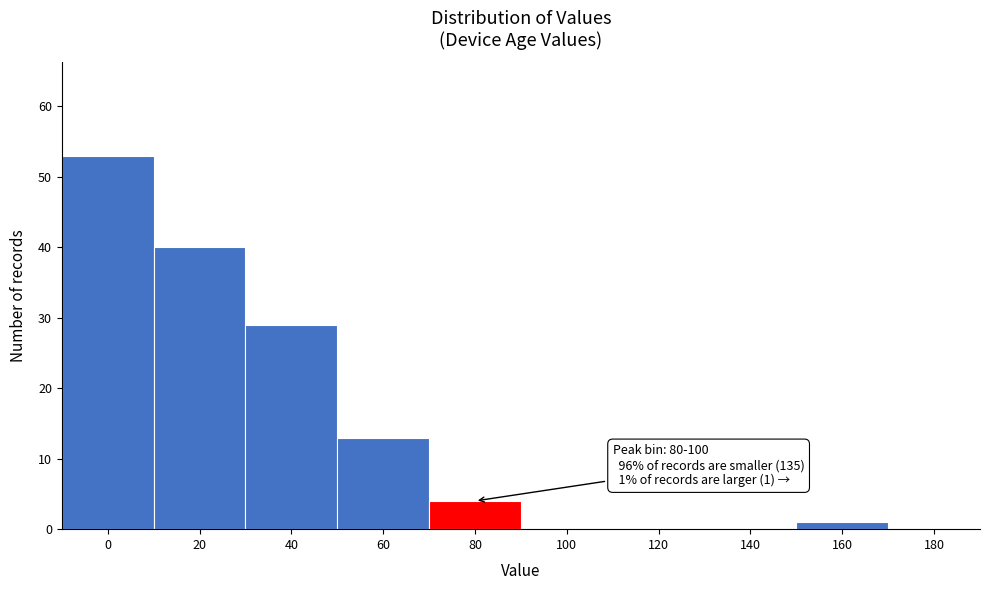

Reading left to right, transcribe all the data shown in this chart.

0=53	20=40	40=29	60=13	80=4	100=0	120=0	140=0	160=1	180=0